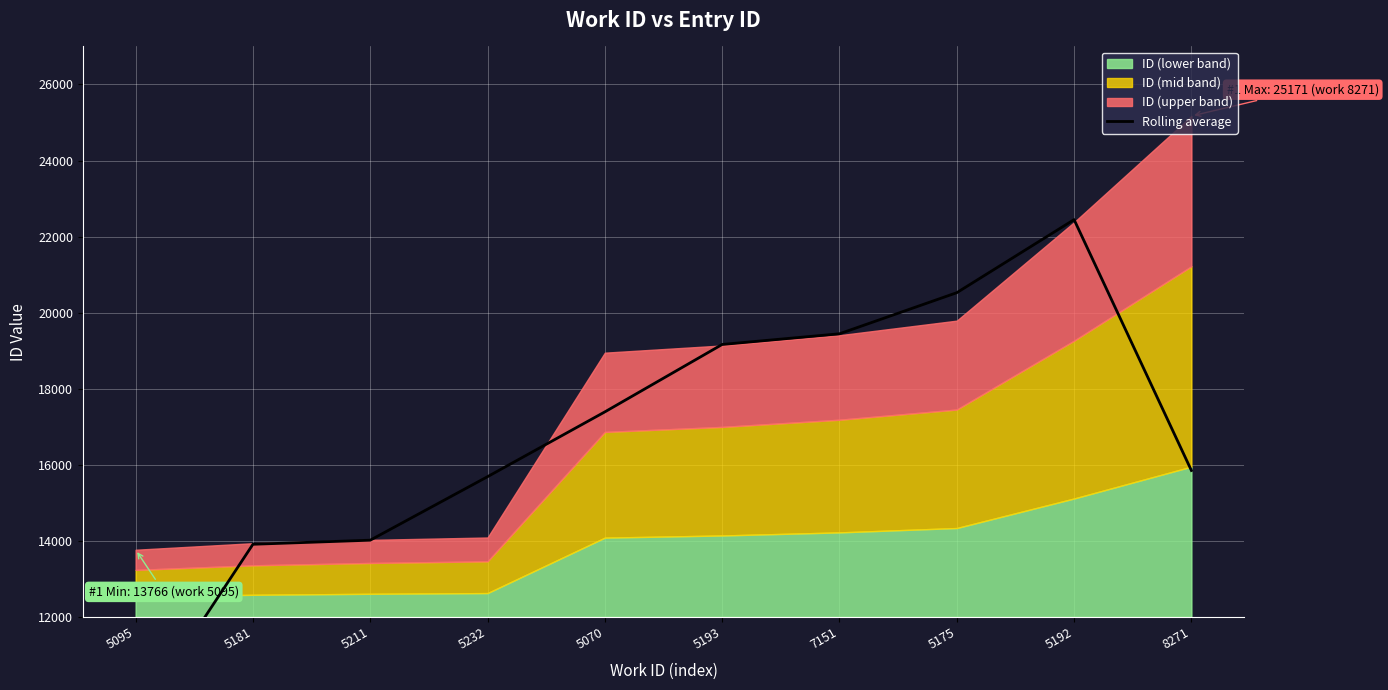

What is the label of the 9th point from the left?

5192